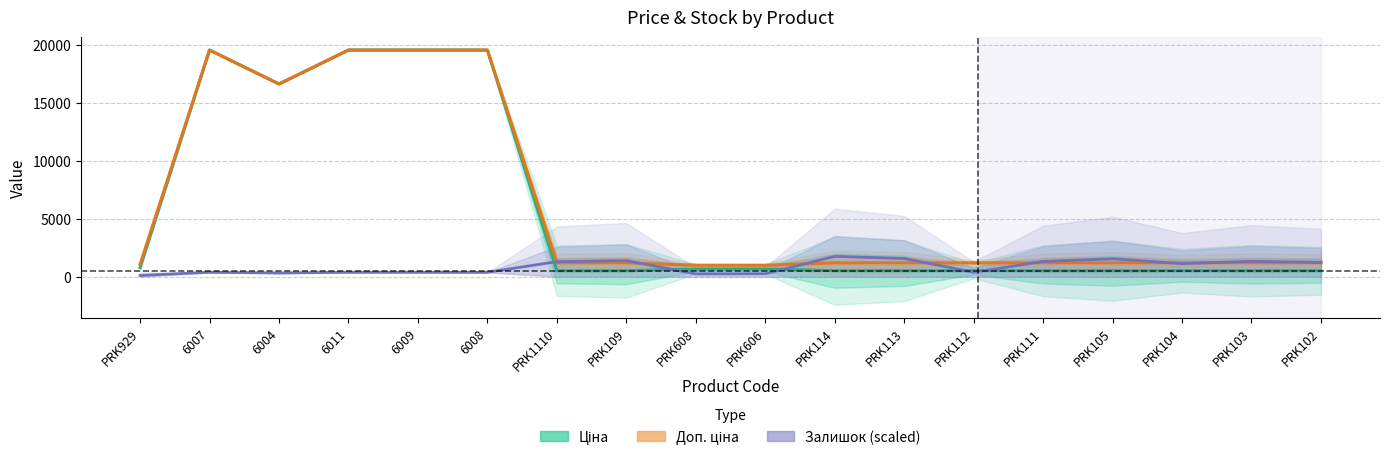

Reading left to right, what are all the values shown in this chart?

Ціна: 802.1	19564.9	16636.8	19564.9	19564.9	19564.9	528.2	528.2	679.8	679.8	528.2	528.2	528.2	528.2	528.2	528.2	528.2	528.2
Доп. ціна: 1087.0	19564.9	16636.8	19564.9	19564.9	19564.9	1210.7	1210.7	1004.1	1004.1	1210.7	1210.7	1210.7	1210.7	1210.7	1210.7	1210.7	1210.7
Залишок (scaled): 121.9	396.6	332.7	396.6	395.1	393.5	1312.1	1402.1	251.5	264.3	1771.4	1586.0	399.4	1329.3	1562.7	1142.4	1342.8	1251.3